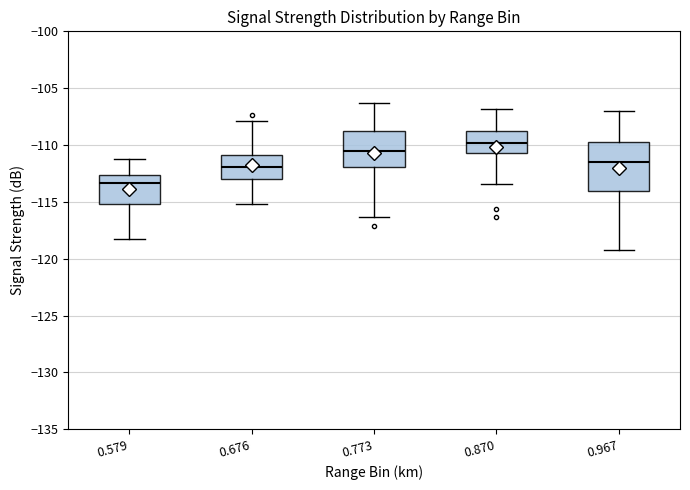

Which box has the highest median line?

0.870